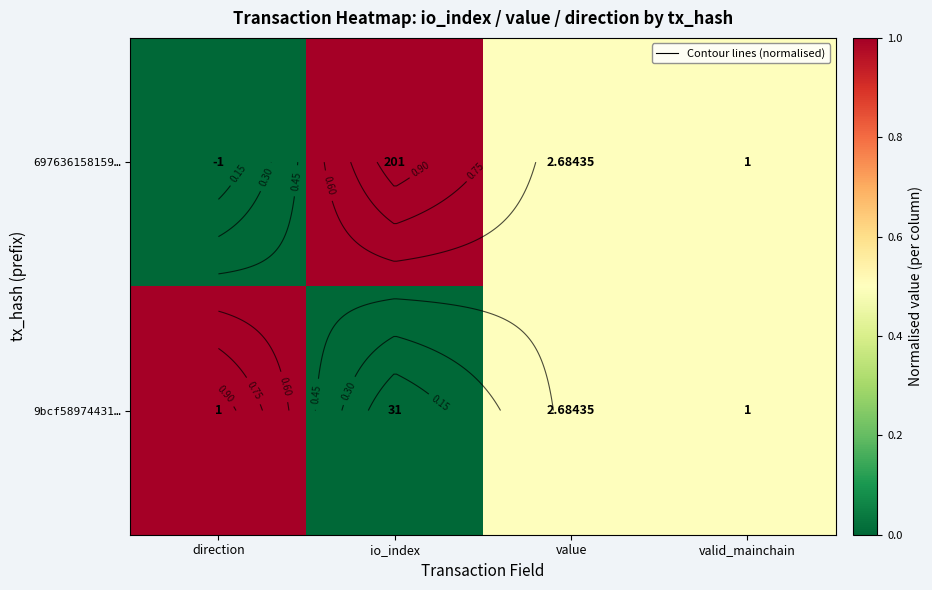

Which series has the widest spread of values?

697636158159…